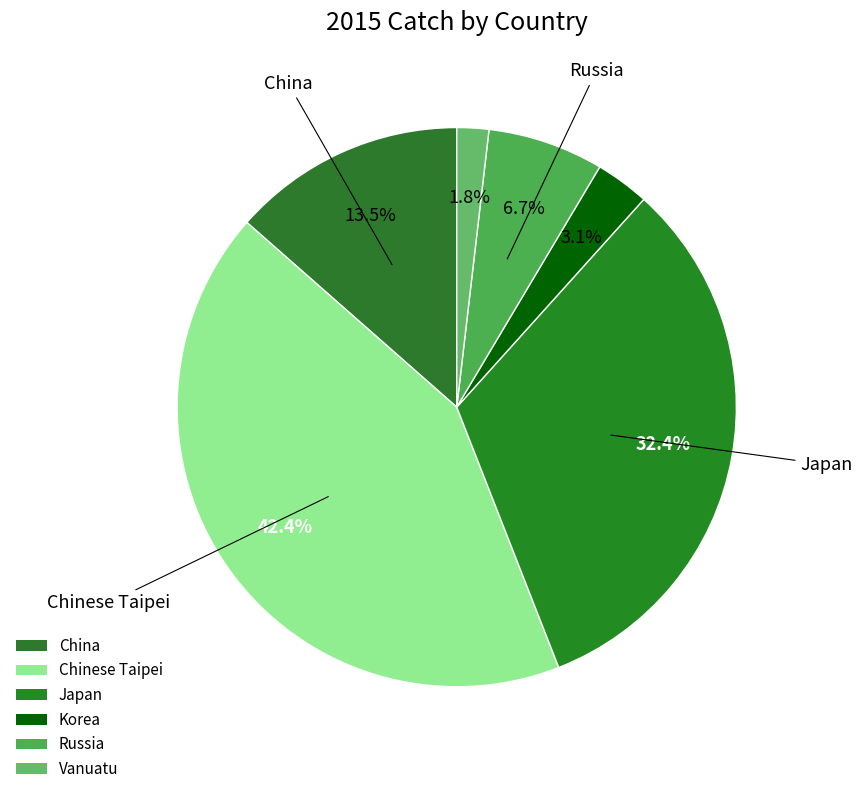

Which category has the smallest portion of the pie?

Vanuatu